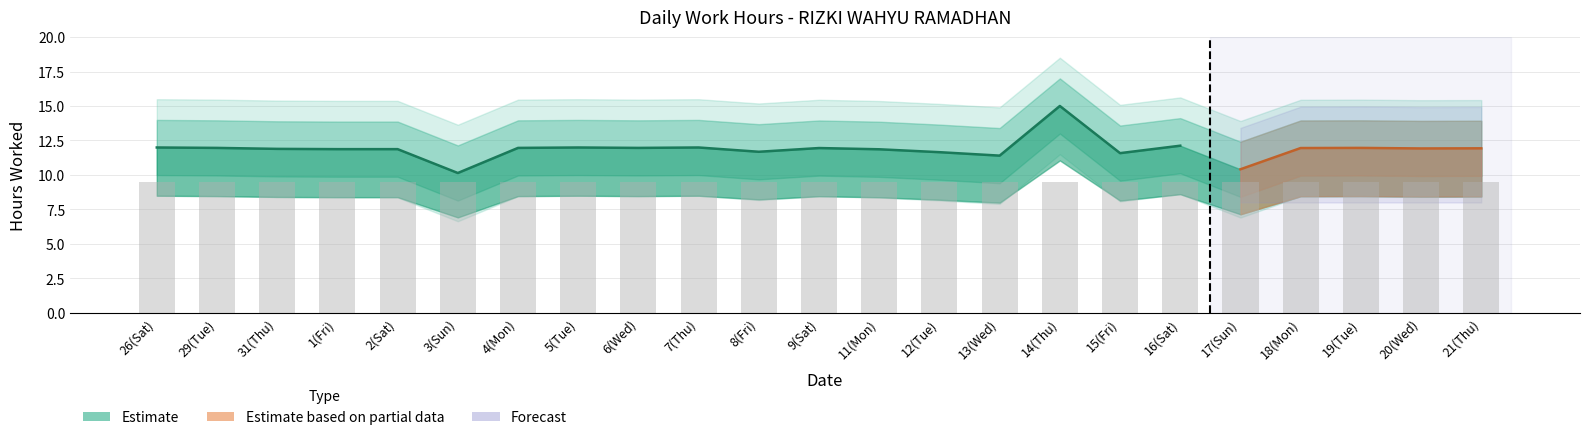

Rank the categories by Low_lower value from lowest to highest.

3(Sun), 17(Sun), 13(Wed), 15(Fri), 12(Tue), 8(Fri), 11(Mon), 1(Fri), 2(Sat), 31(Thu), 20(Wed), 21(Thu), 9(Sat), 18(Mon), 29(Tue), 4(Mon), 6(Wed), 19(Tue), 26(Sat), 5(Tue), 7(Thu), 16(Sat), 14(Thu)